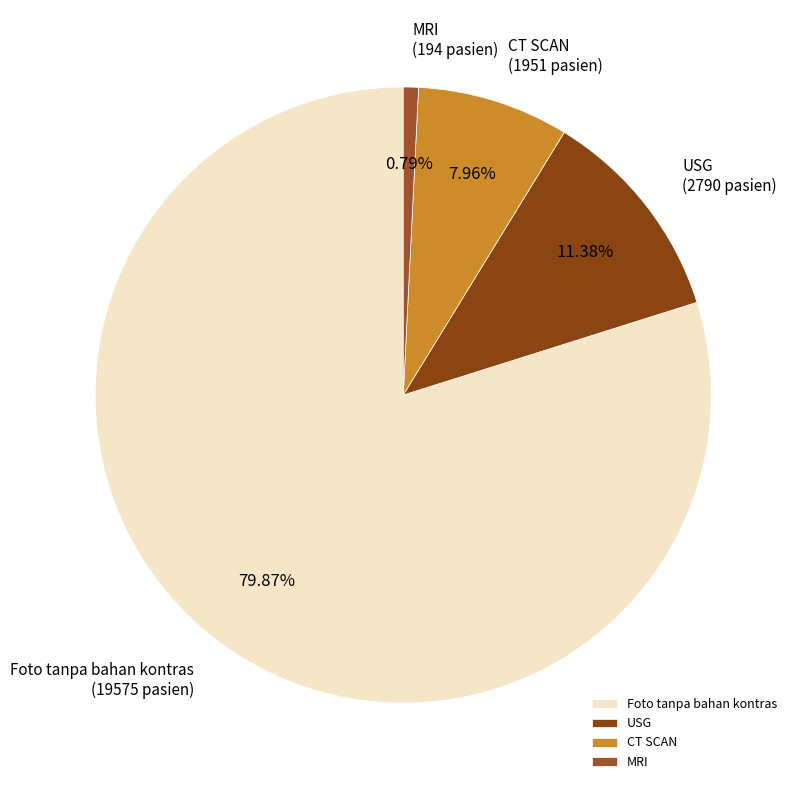

The USG slice represents 21% of the pie. True or false?

False